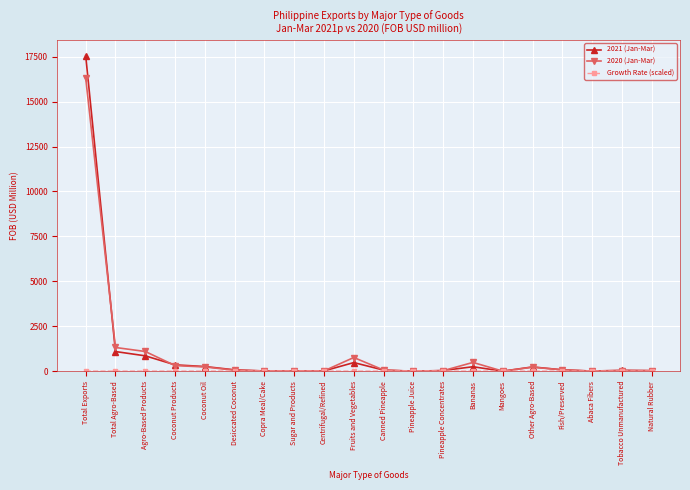

What is the label of the 19th point from the right?

Total Agro-Based